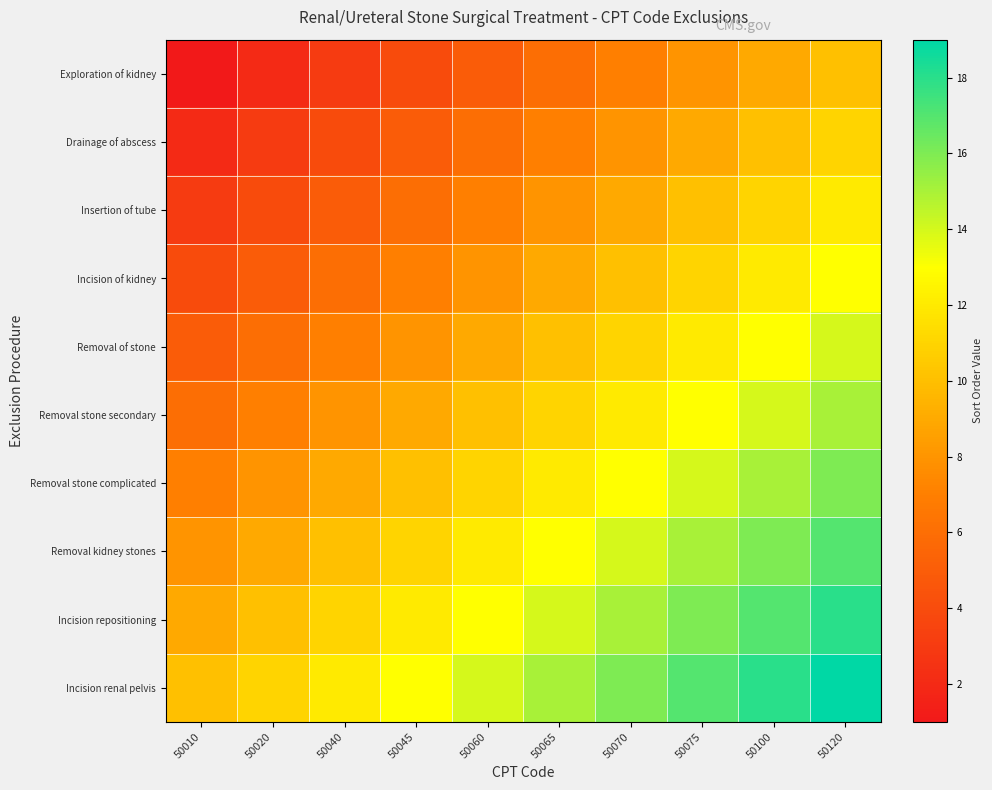

Reading left to right, list all the values displayed in this chart.

Exploration of kidney: 50010=1	50020=2	50040=3	50045=4	50060=5	50065=6	50070=7	50075=8	50100=9	50120=10
Drainage of abscess: 50010=2	50020=3	50040=4	50045=5	50060=6	50065=7	50070=8	50075=9	50100=10	50120=11
Insertion of tube: 50010=3	50020=4	50040=5	50045=6	50060=7	50065=8	50070=9	50075=10	50100=11	50120=12
Incision of kidney: 50010=4	50020=5	50040=6	50045=7	50060=8	50065=9	50070=10	50075=11	50100=12	50120=13
Removal of stone: 50010=5	50020=6	50040=7	50045=8	50060=9	50065=10	50070=11	50075=12	50100=13	50120=14
Removal stone secondary: 50010=6	50020=7	50040=8	50045=9	50060=10	50065=11	50070=12	50075=13	50100=14	50120=15
Removal stone complicated: 50010=7	50020=8	50040=9	50045=10	50060=11	50065=12	50070=13	50075=14	50100=15	50120=16
Removal kidney stones: 50010=8	50020=9	50040=10	50045=11	50060=12	50065=13	50070=14	50075=15	50100=16	50120=17
Incision repositioning: 50010=9	50020=10	50040=11	50045=12	50060=13	50065=14	50070=15	50075=16	50100=17	50120=18
Incision renal pelvis: 50010=10	50020=11	50040=12	50045=13	50060=14	50065=15	50070=16	50075=17	50100=18	50120=19